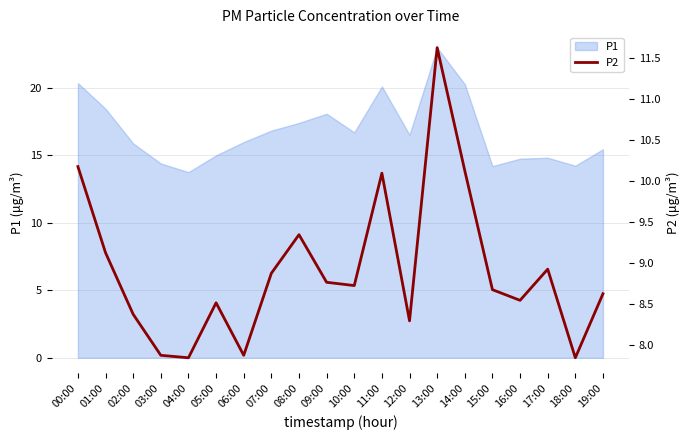

How many data points are above 8?

16